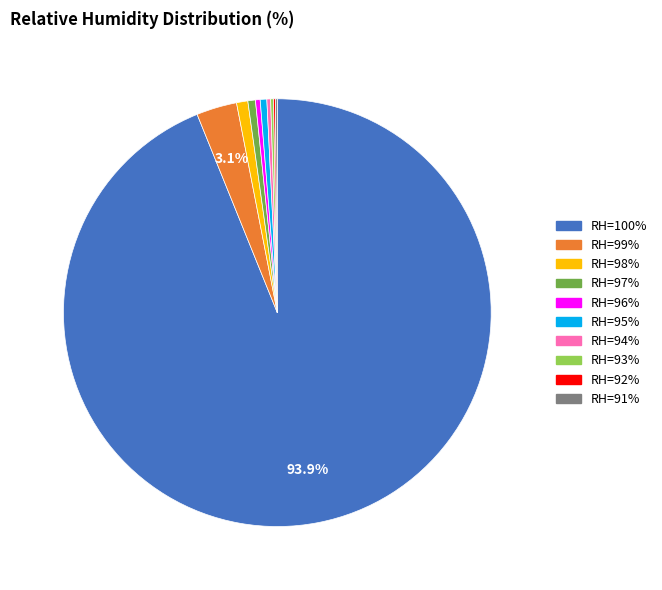

What is the ratio of the value at RH=99% to the value at RH=98%?

3.6